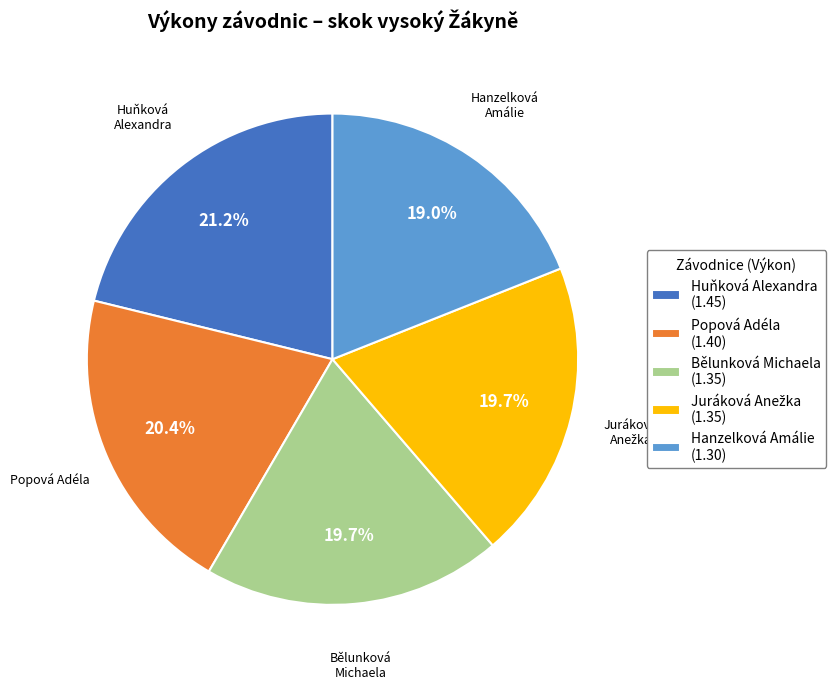

Is there any slice that represents more than half of the pie?

No